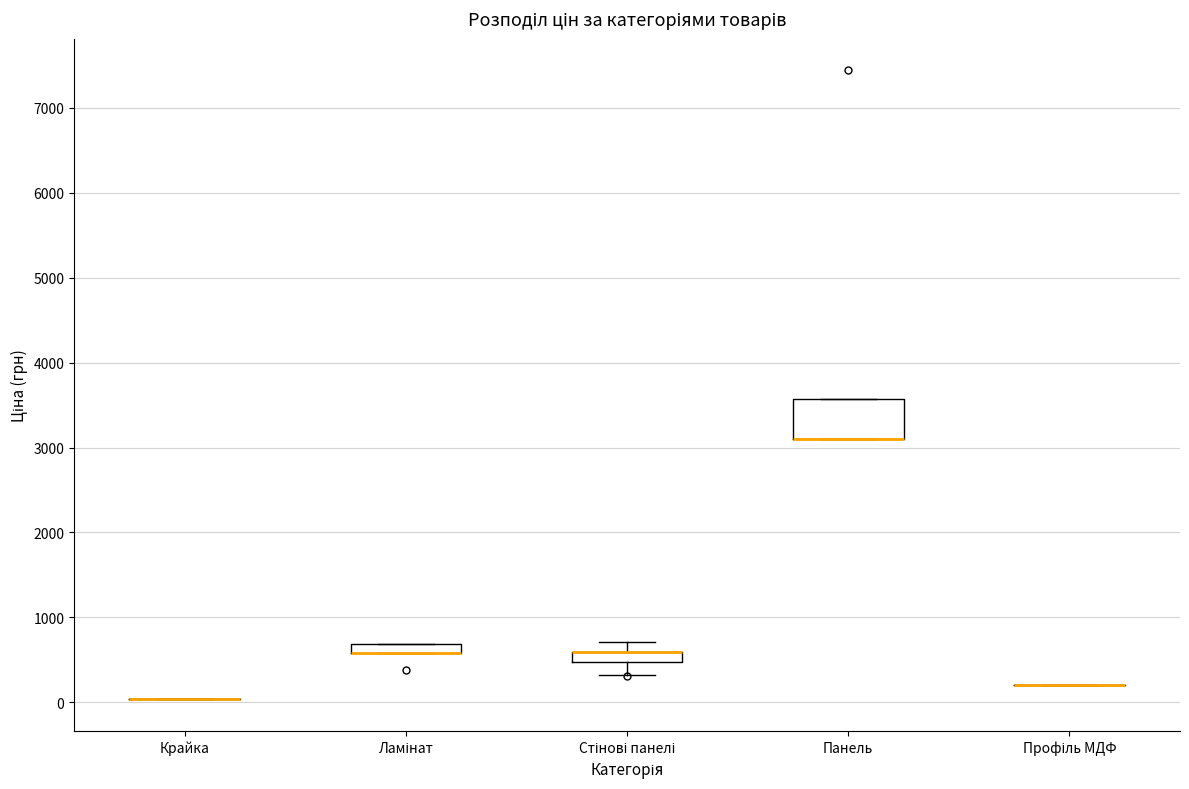

Which box is the tallest, from its lower edge to its upper edge?

Панель